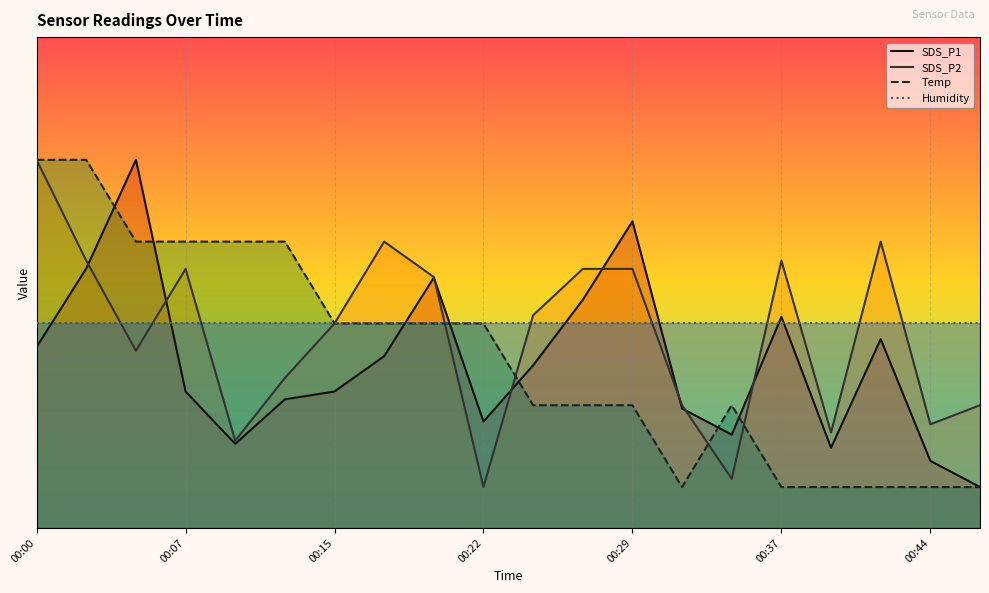

Reading left to right, list all the values displayed in this chart.

SDS_P1: 4.4	6.3	9.0	3.3	2.1	3.1	3.3	4.2	6.1	2.6	4.0	5.6	7.5	2.9	2.3	5.2	2.0	4.6	1.6	1.0
SDS_P2: 9.0	6.5	4.3	6.3	2.1	3.7	5.0	7.0	6.1	1.0	5.2	6.3	6.3	3.0	1.2	6.5	2.3	7.0	2.5	3.0
Temp: 9.0	9.0	7.0	7.0	7.0	7.0	5.0	5.0	5.0	5.0	3.0	3.0	3.0	1.0	3.0	1.0	1.0	1.0	1.0	1.0